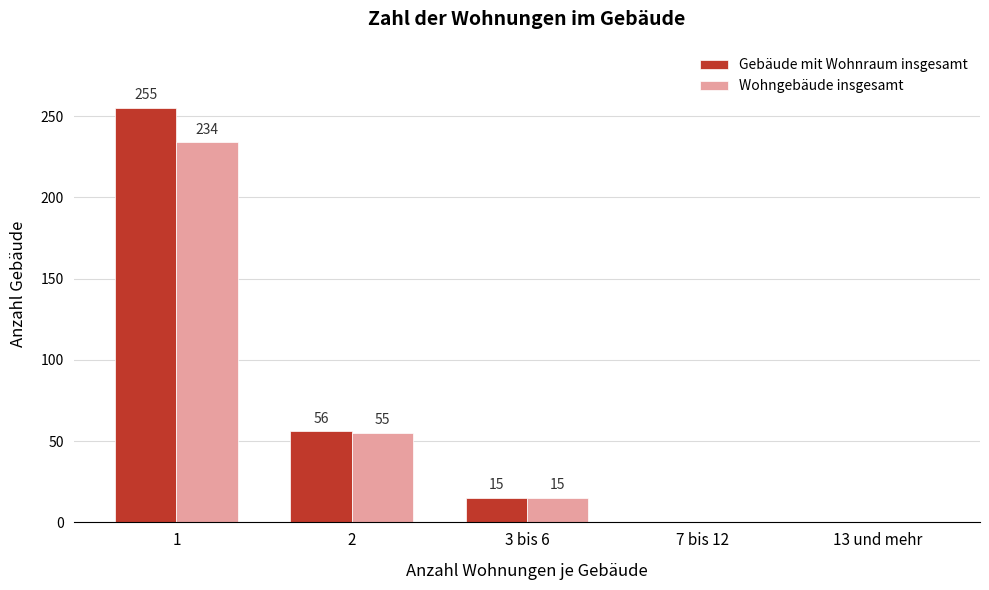

Reading left to right, transcribe all the data shown in this chart.

Gebäude mit Wohnraum insgesamt: 1=255	2=56	3 bis 6=15	7 bis 12=0	13 und mehr=0
Wohngebäude insgesamt: 1=234	2=55	3 bis 6=15	7 bis 12=0	13 und mehr=0